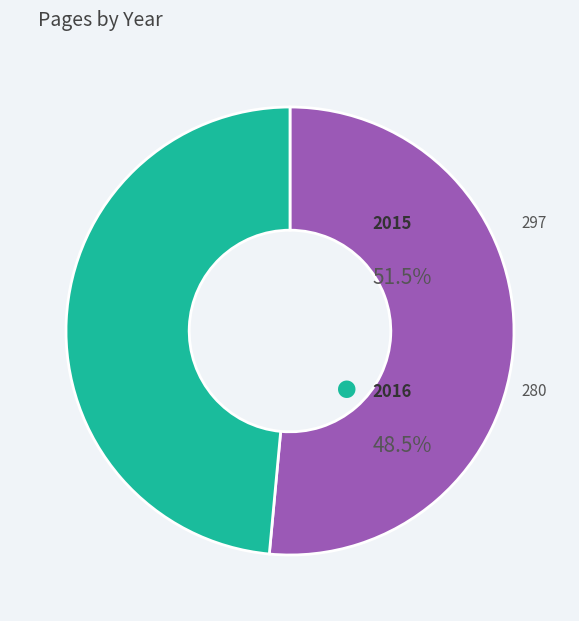

Does any single category account for the majority?

Yes